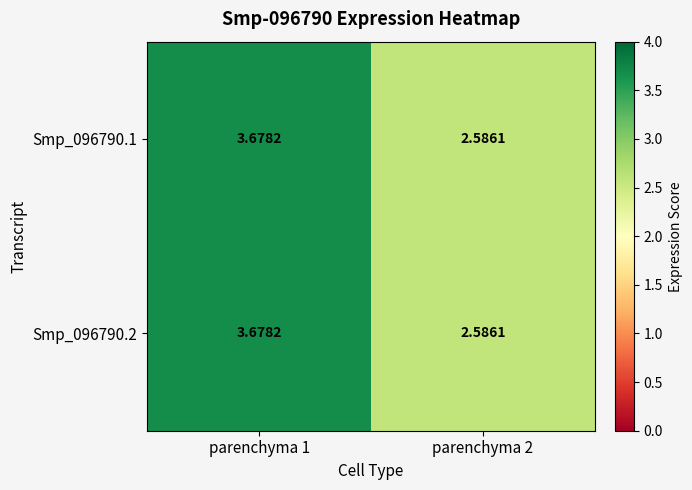

Is the value of Smp_096790.2 at parenchyma 1 greater than the value of Smp_096790.1 at parenchyma 2?

Yes